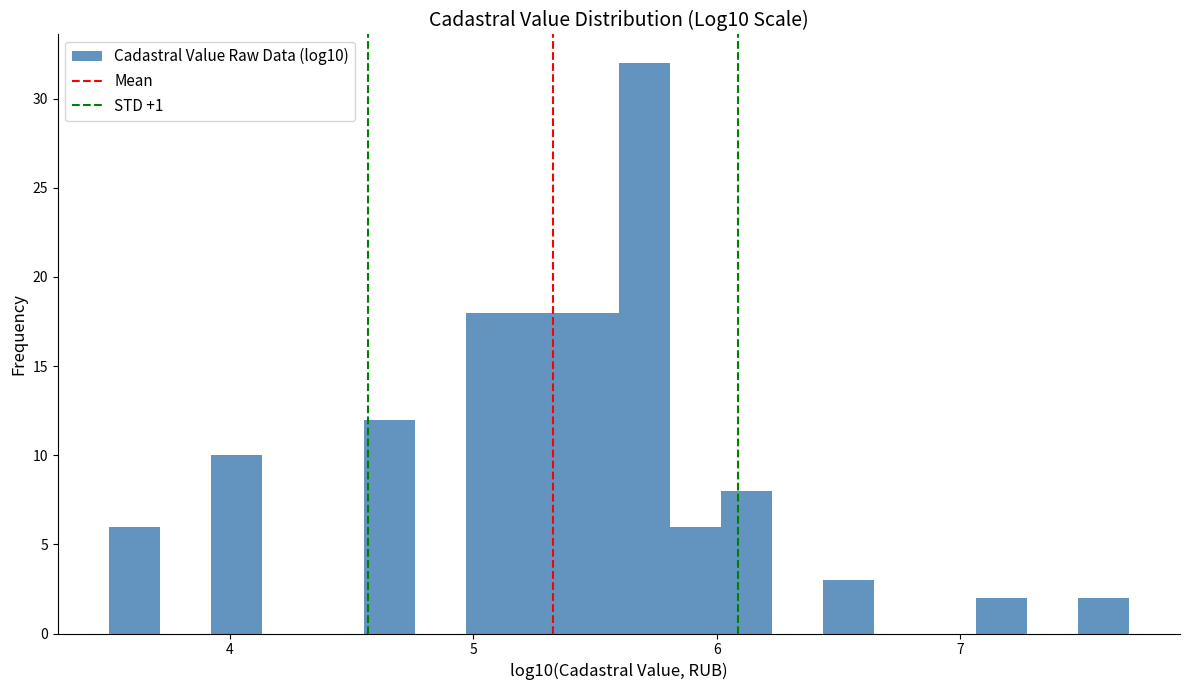

Read against the x-axis, roughly where is the centre of the tallest bar?

5.7